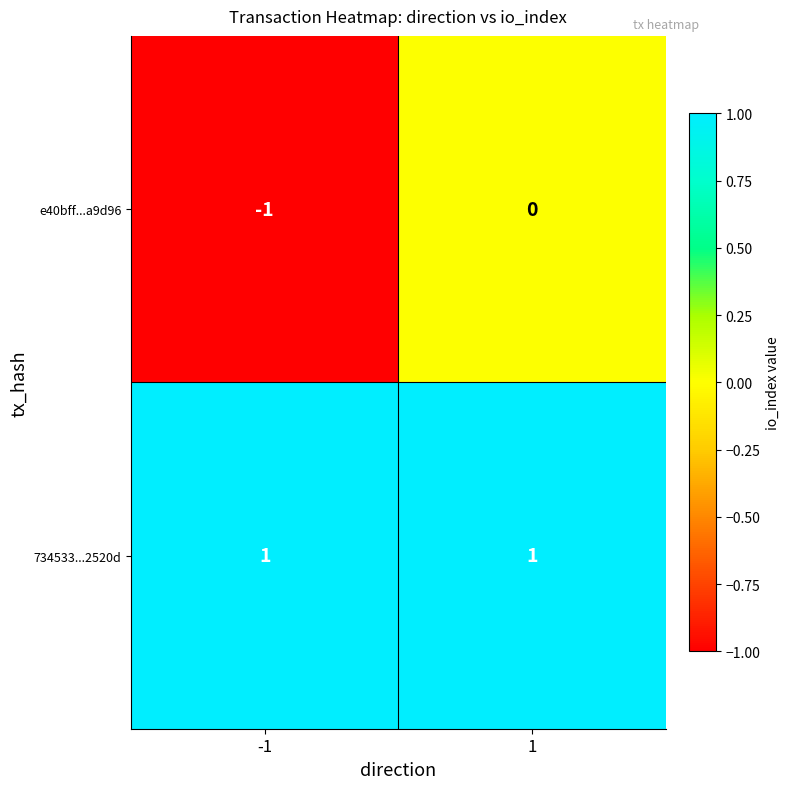

List the series in order of their overall mean, highest first.

734533...2520d, e40bff...a9d96